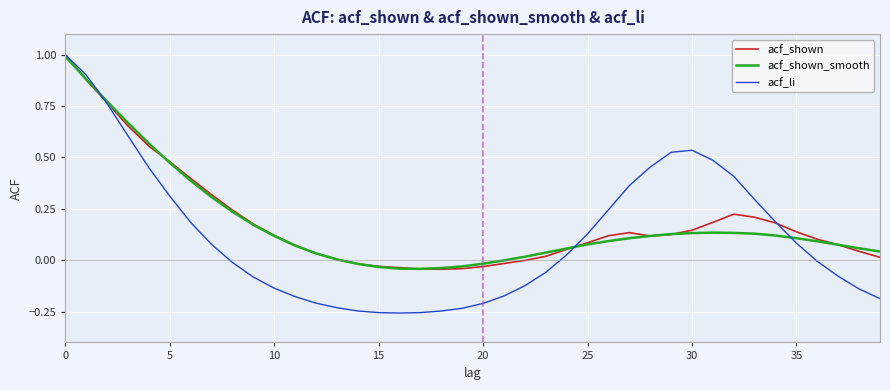

Which series has the widest spread of values?

acf_li